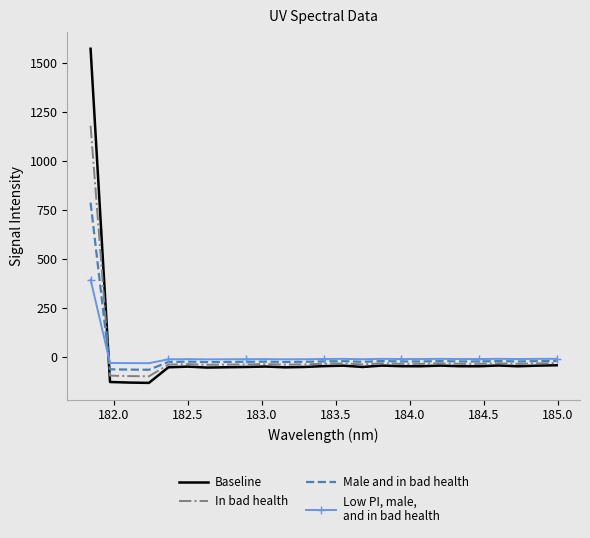

What is the maximum value shown in the chart?

1571.6